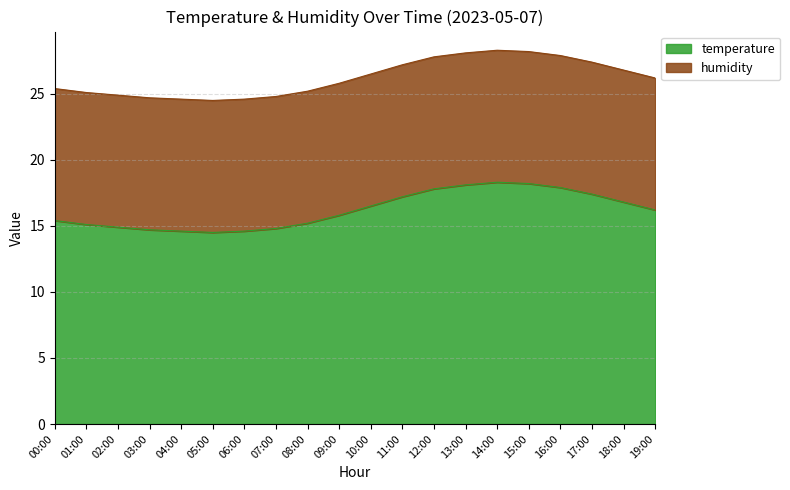

What is the total value across all series at 01:00?

25.1